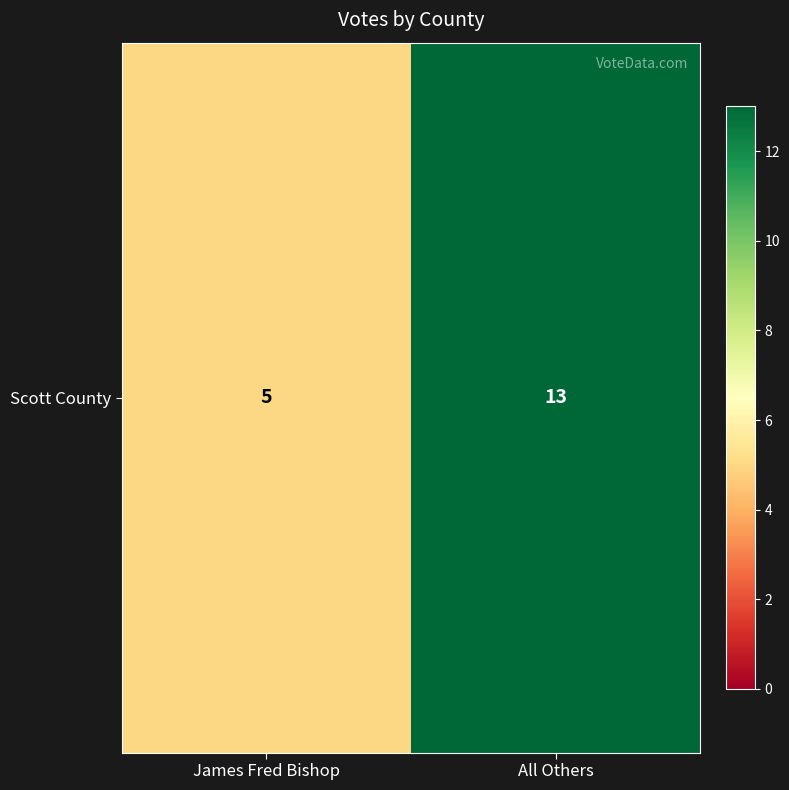

Reading right to left, what are all the values shown in this chart?

All Others=13	James Fred Bishop=5